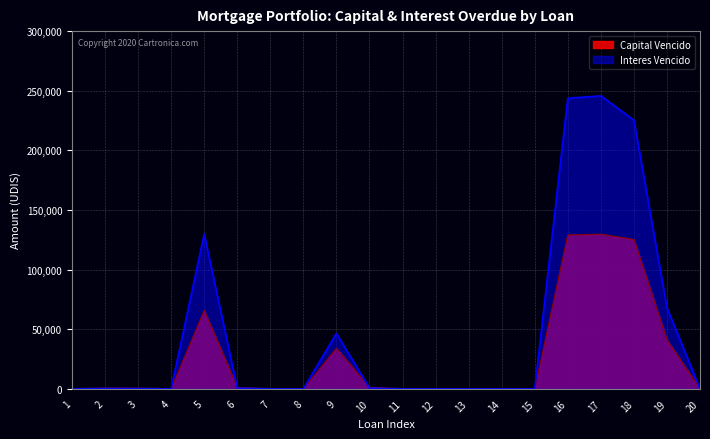

After their last crossing, which series has the higher values: Capital Vencido or Interes Vencido?

Capital Vencido